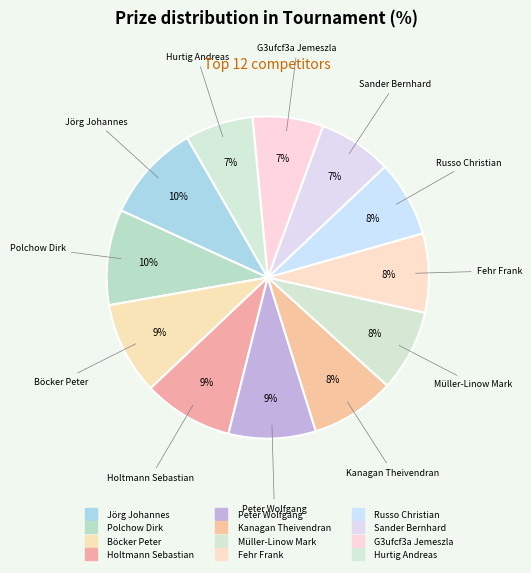

Which category has the smallest portion of the pie?

Hurtig Andreas